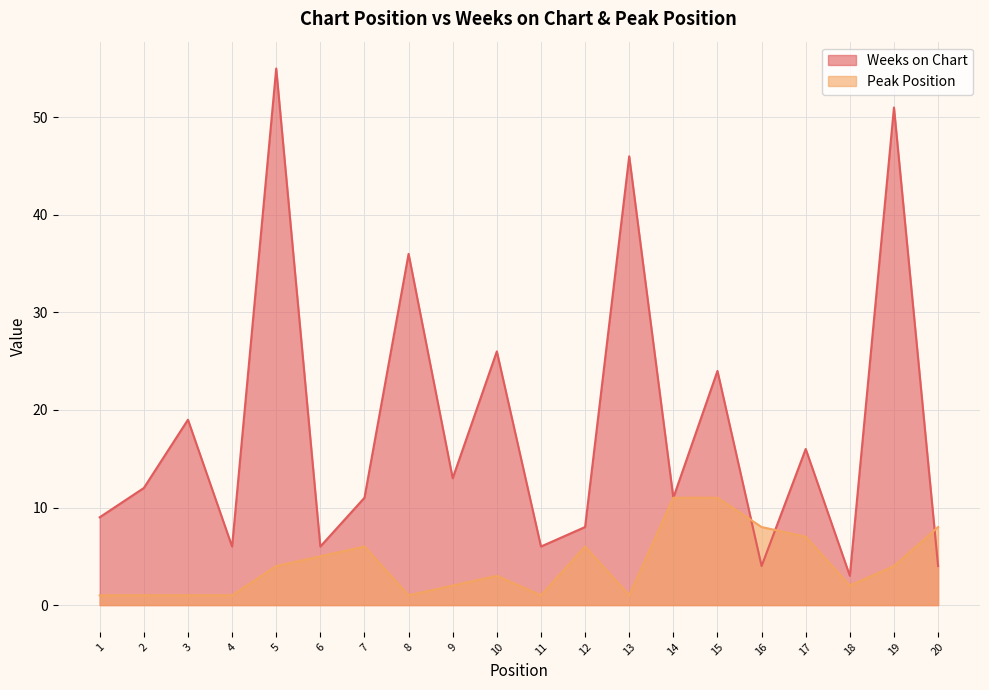

How many interior local valleys does the Peak Position series have?

4